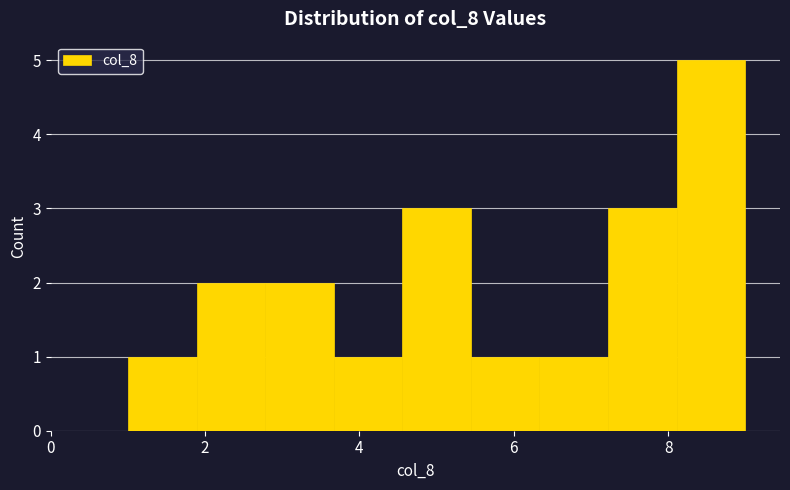

What is the height of the bar covering 5.4 to 6.4 on the x-axis? Neither the bar edges nor the heights are printed on the chart, so give them approximately, as read against the axes.

1